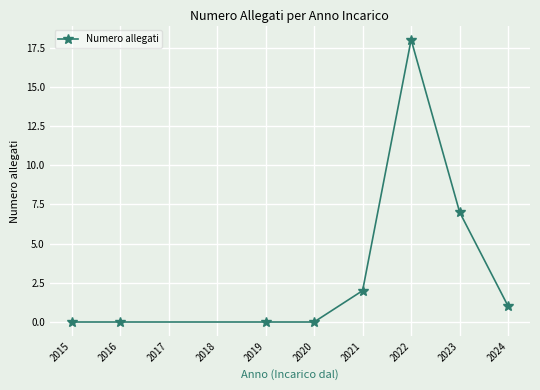

What is the difference between the maximum and minimum values?

18